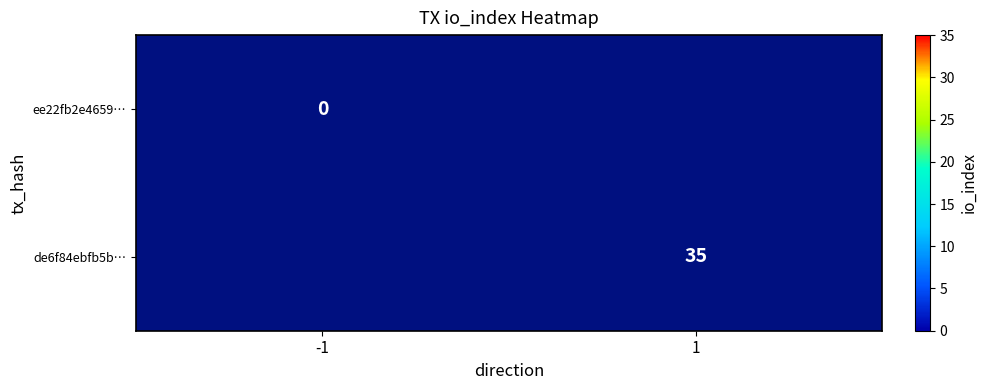

True or false: de6f84ebfb5b… has a value of 10 at 1.

False